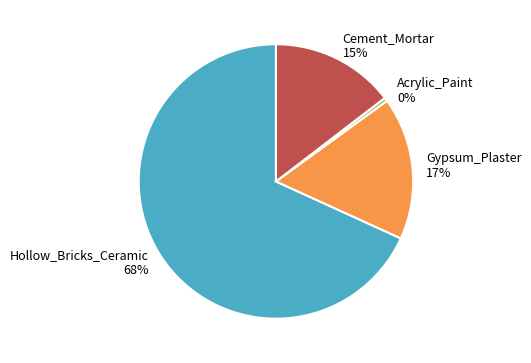

To the nearest percent, what is the combined percentage of Cement_Mortar and Acrylic_Paint?

15%